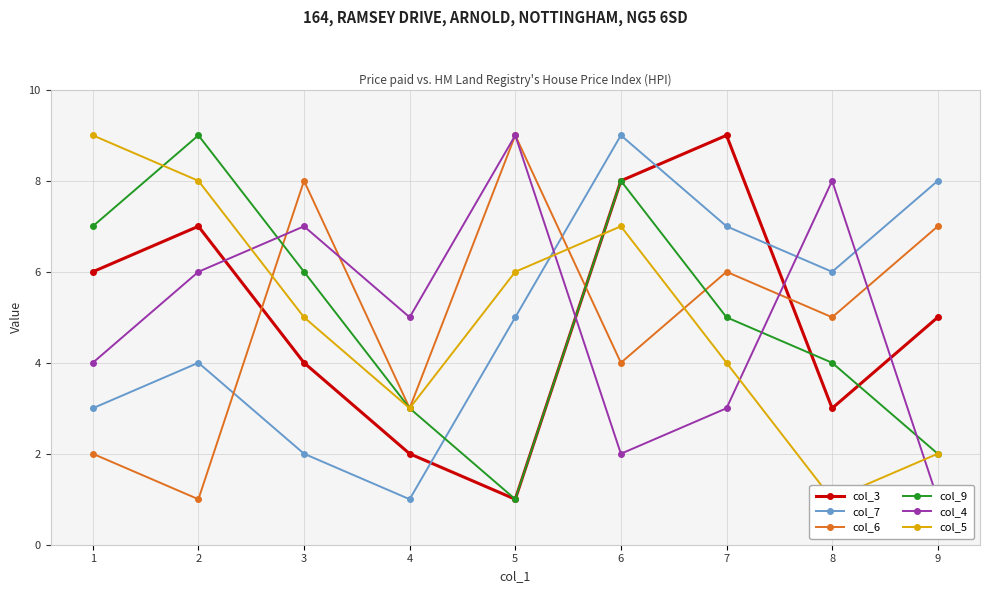

Which series has the widest spread of values?

col_3